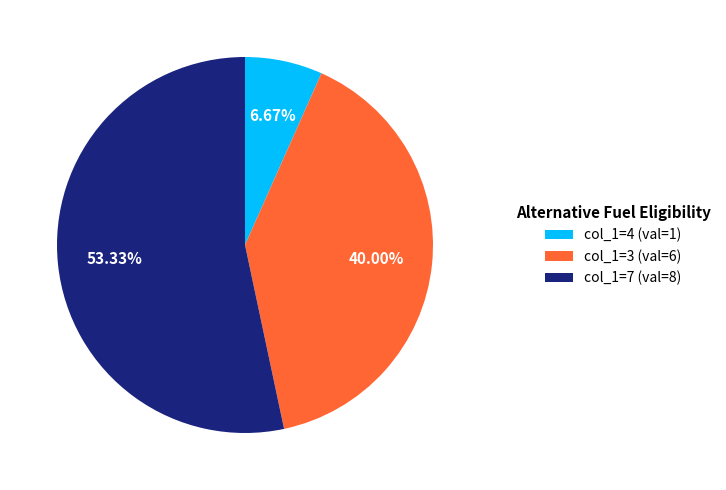

How many slices are in this pie chart?

3